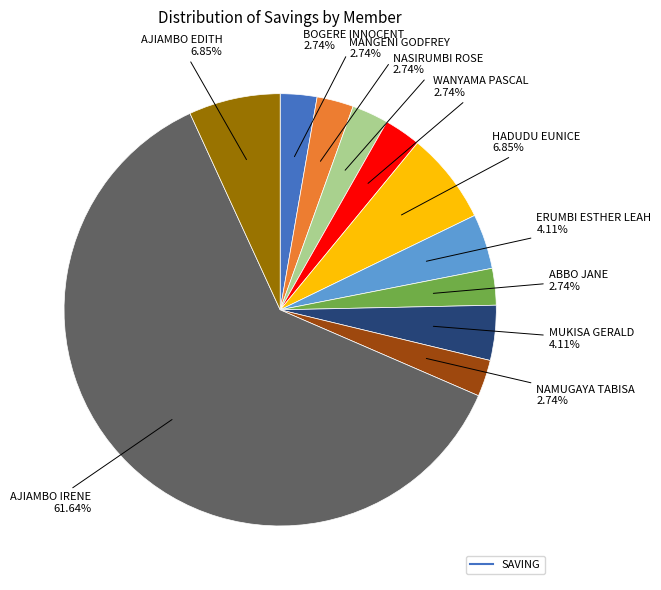

Is there a majority slice in this chart?

Yes